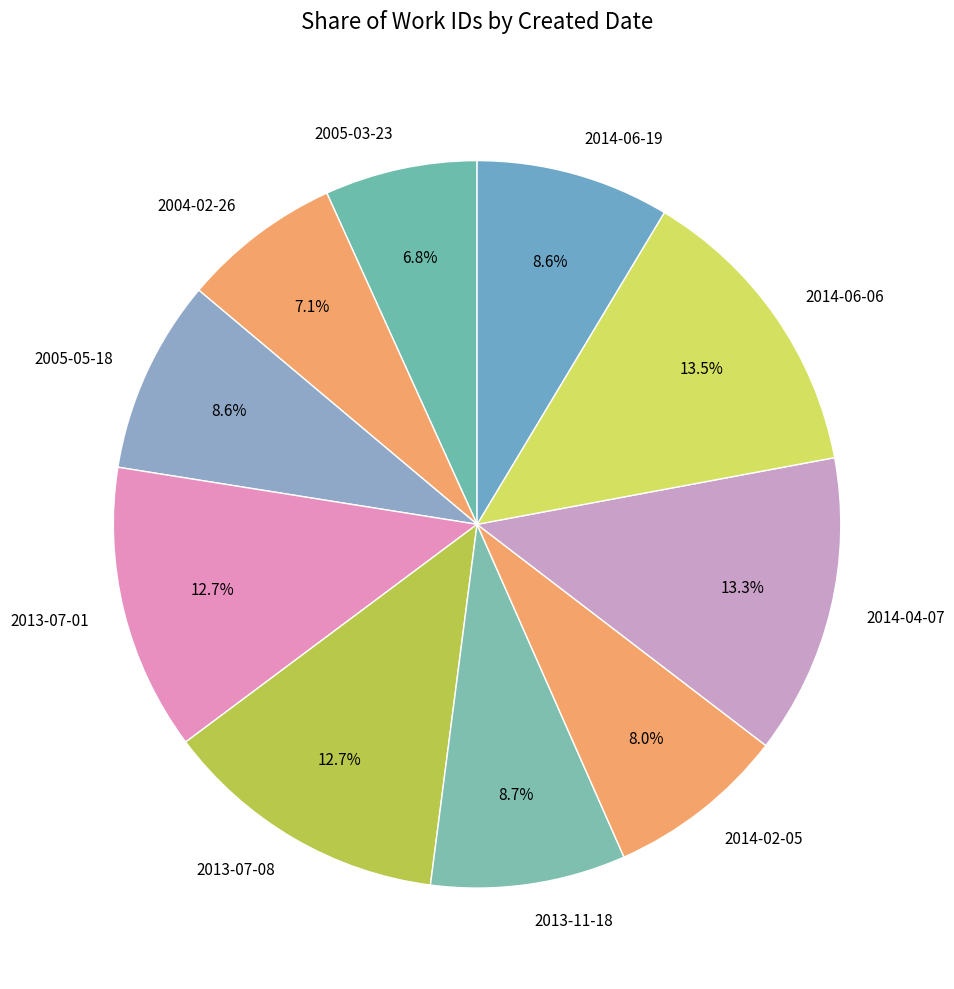

To the nearest percent, what percentage of the pie is 2004-02-26?

7%